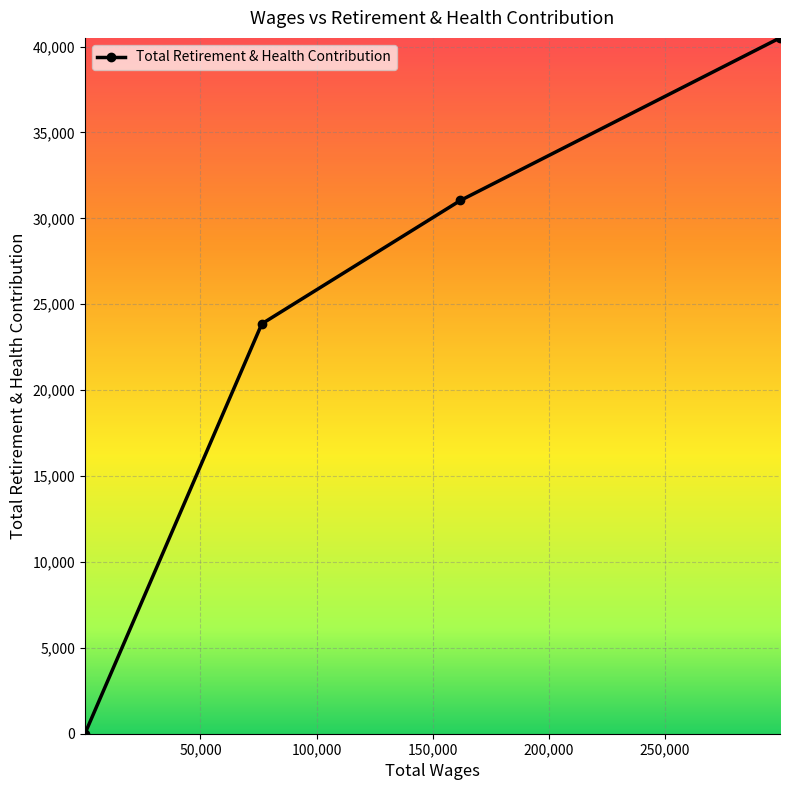

Reading left to right, transcribe all the data shown in this chart.

0	23860	31041	40506